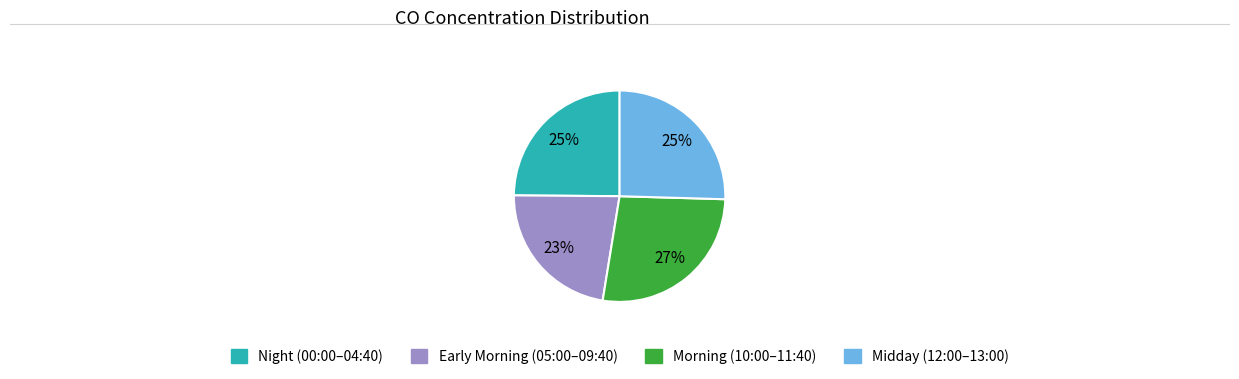

To the nearest percent, what is the average slice percentage?

25%